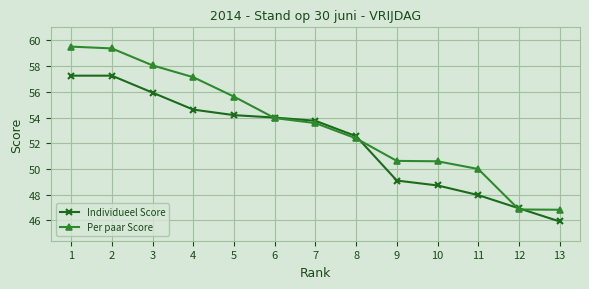

What is the sum of the Individueel Score values at 10 and 12?

95.7